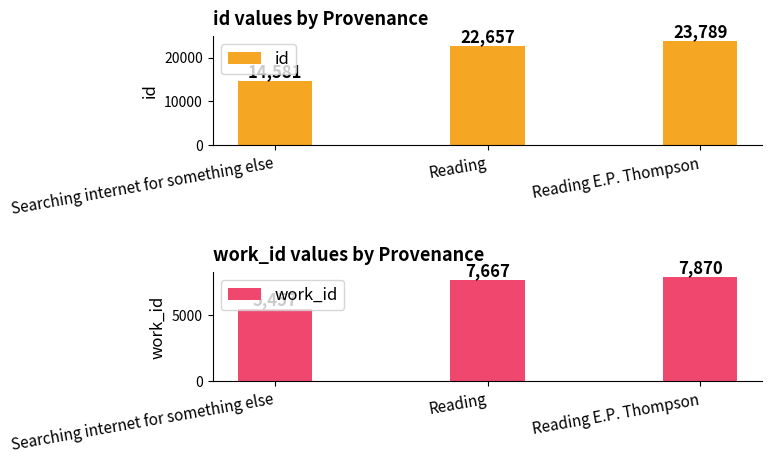

Between Searching internet for something else and Reading E.P. Thompson, which is larger?

Reading E.P. Thompson